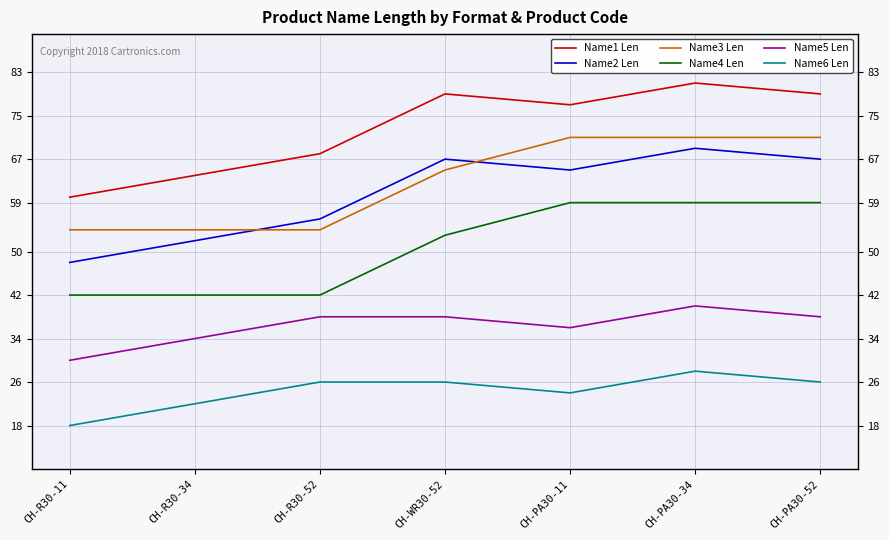

What is the label of the 6th point from the right?

CH-R30-34